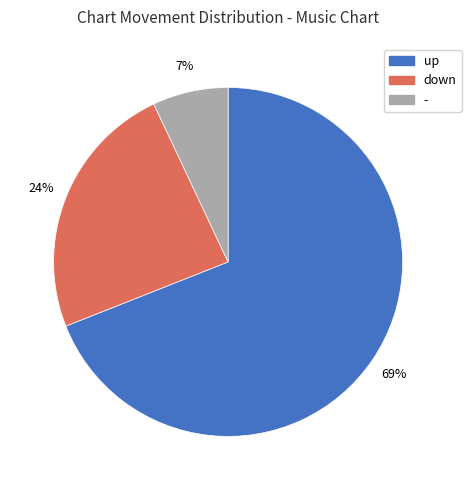

Which slice is the smallest?

-